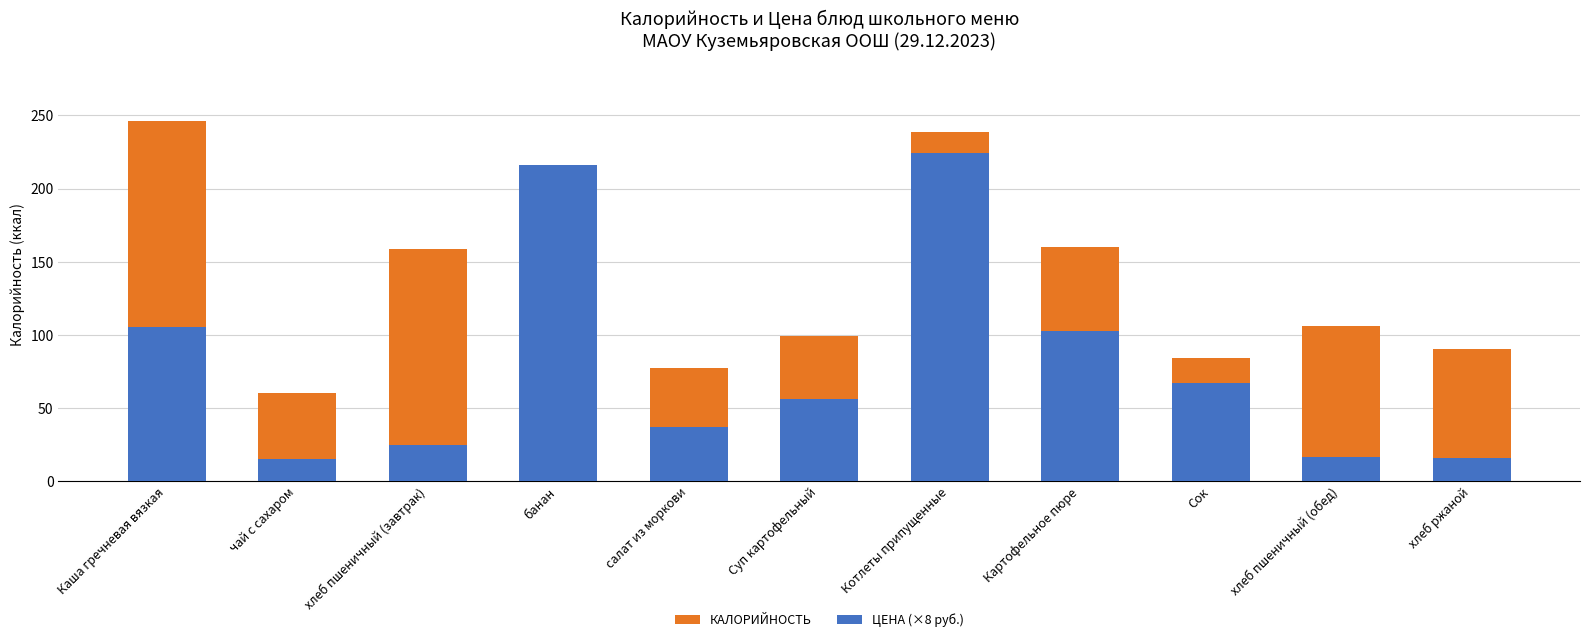

What is the minimum value shown in the chart?

15.0